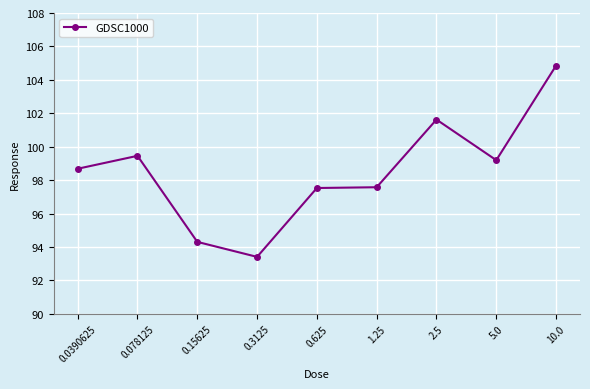

Which category has the highest value across all series?

10.0